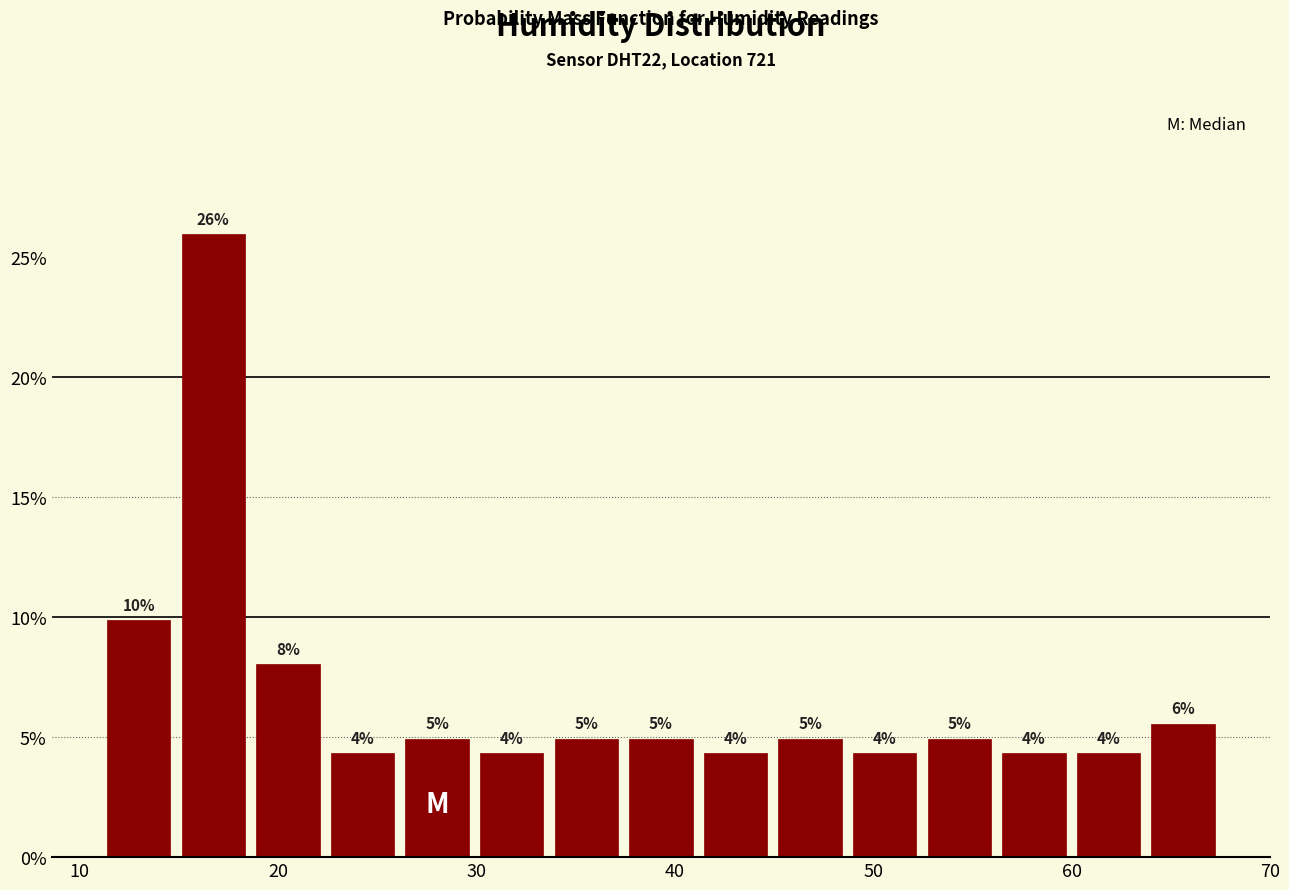

Read against the x-axis, roughly where is the centre of the tallest bar?

17